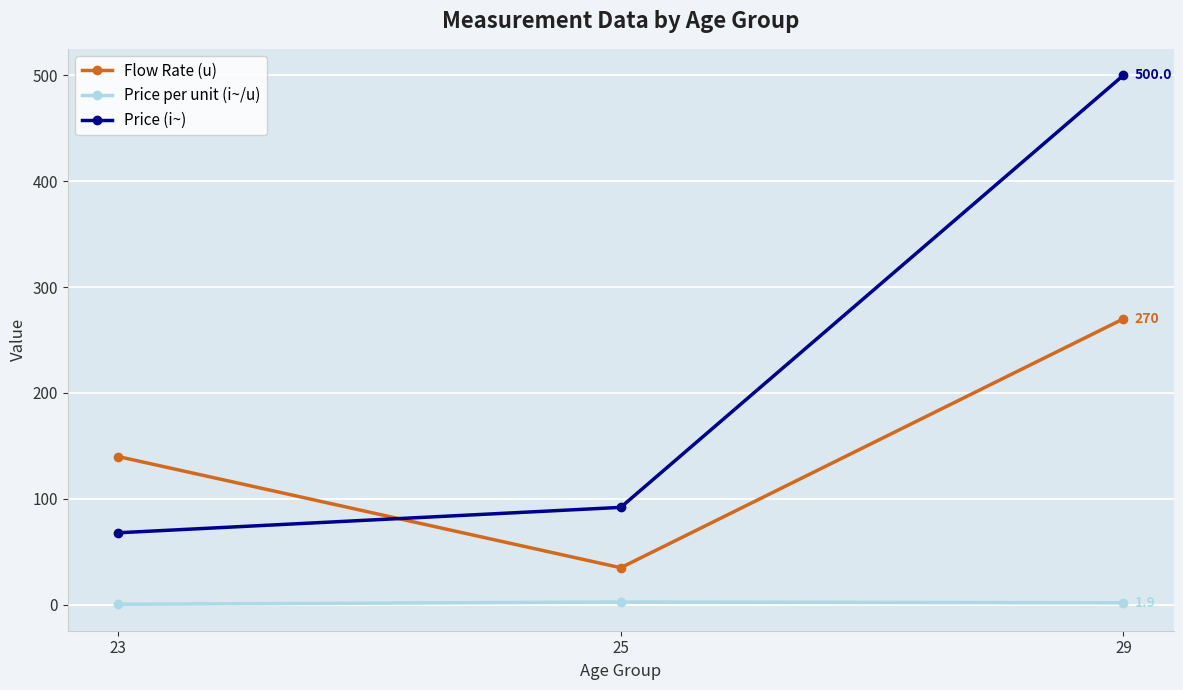

How many categories are shown in the chart?

3